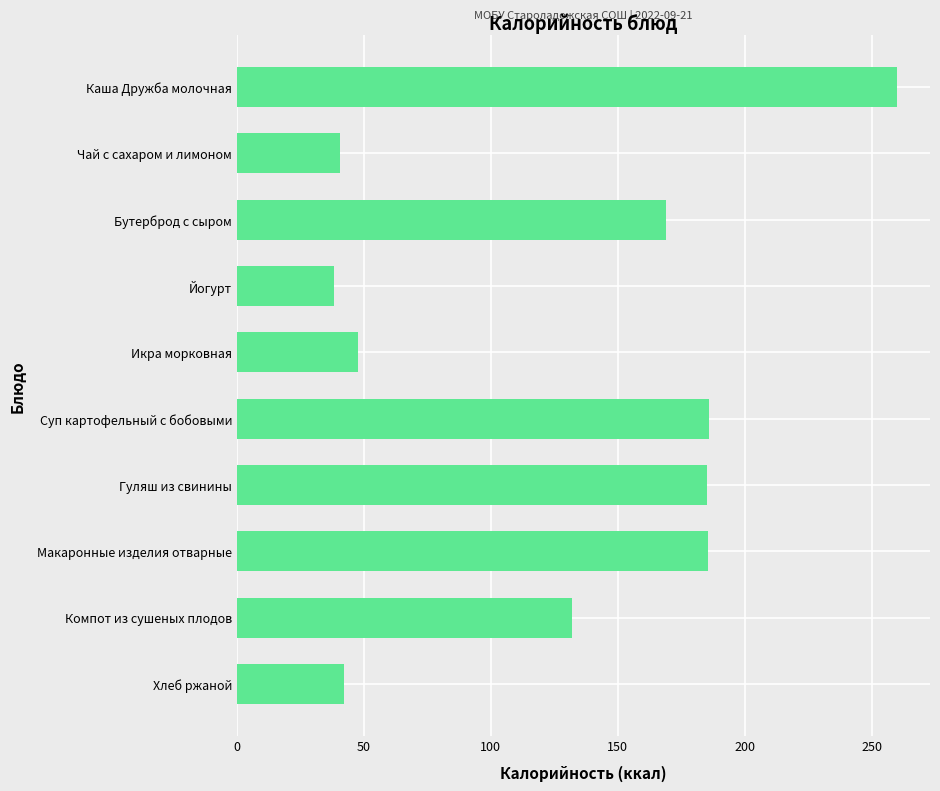

What is the change in value from Бутерброд с сыром to Макаронные изделия отварные?

+16.6